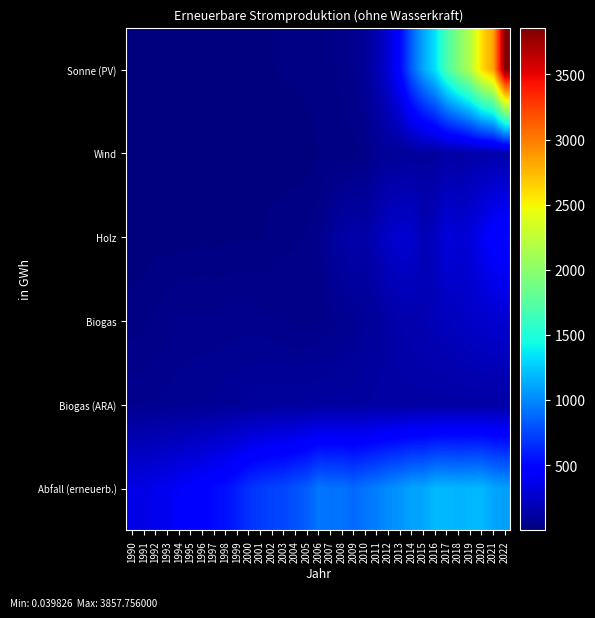

Which category has the lowest value across all series?

1993